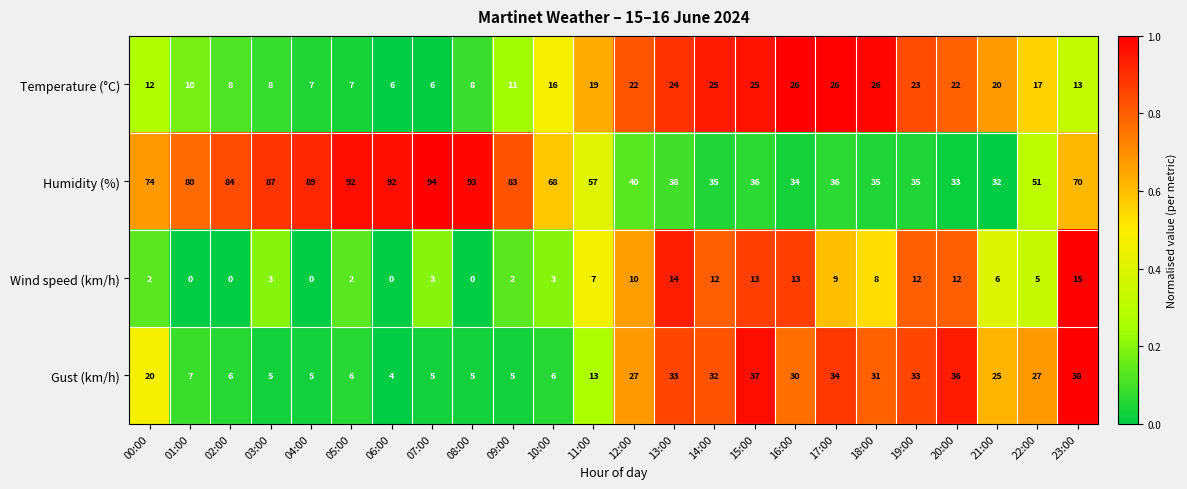

What is the highest value of the Wind speed (km/h) series?

15